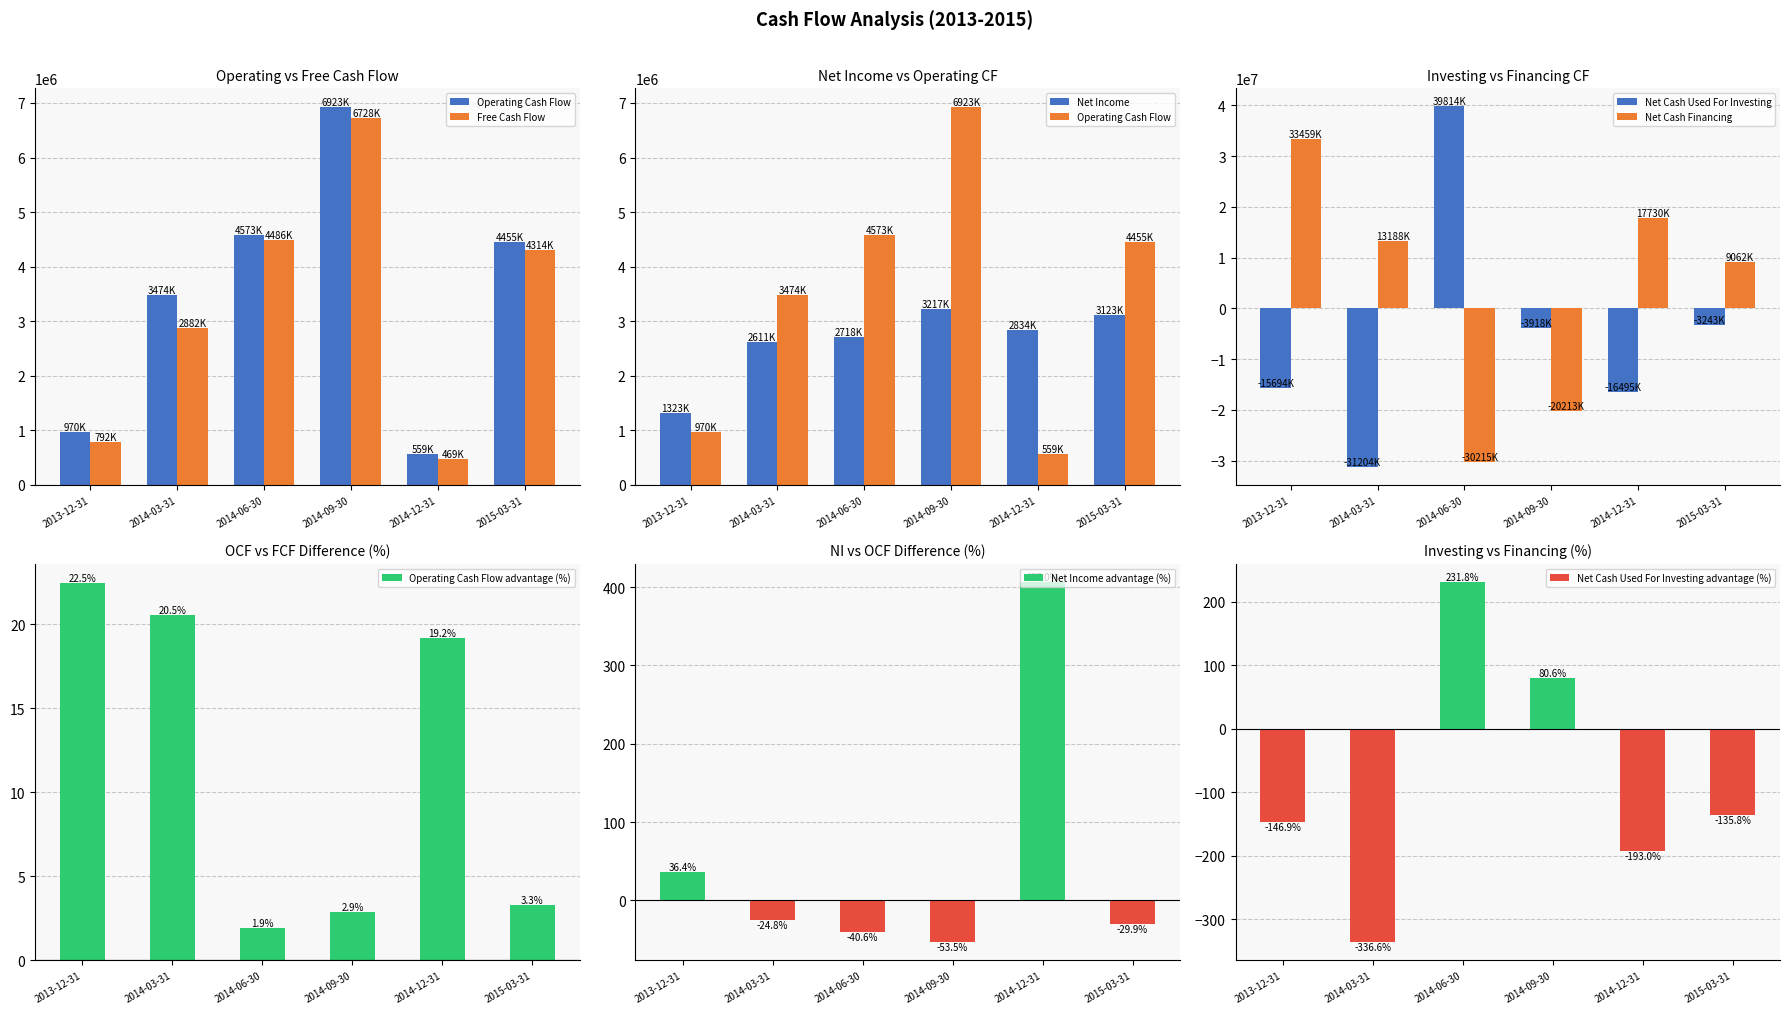

What is the difference between the maximum and minimum values in the Net Cash Financing series?

63674000